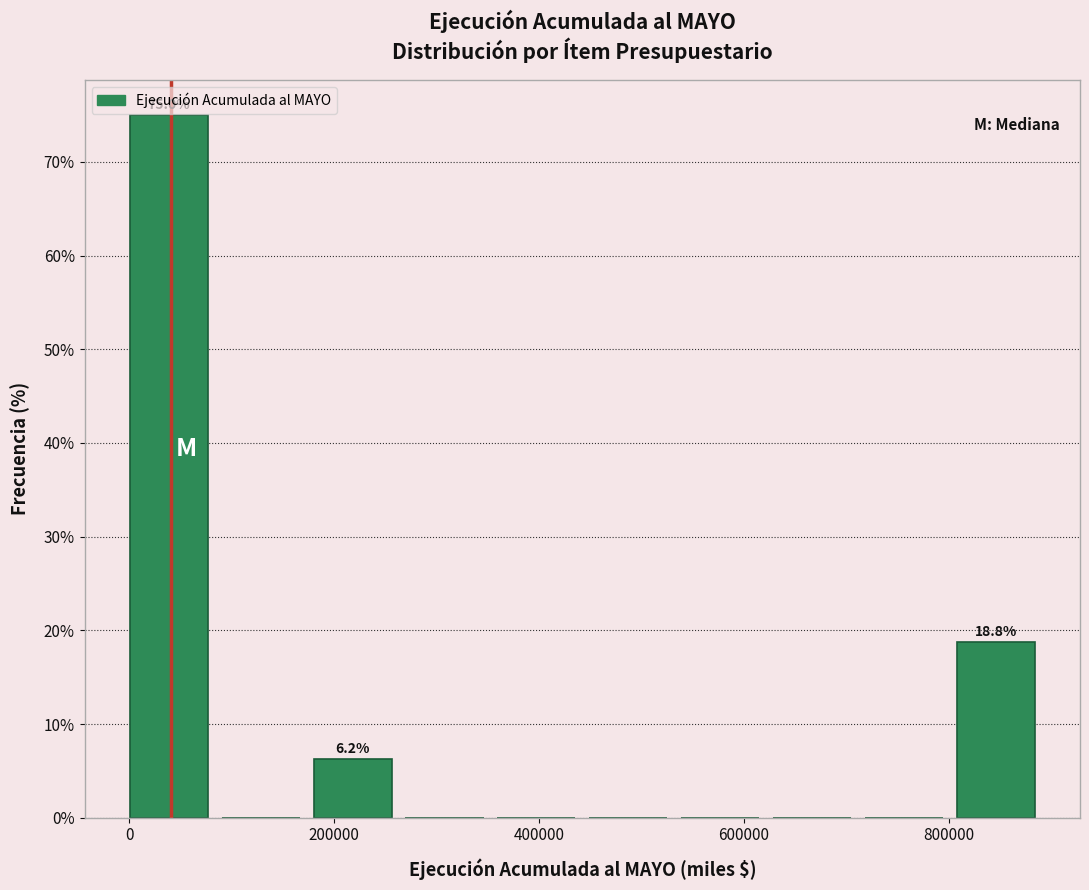

Over which range of the x-axis is the bar tallest?

0 to 100000